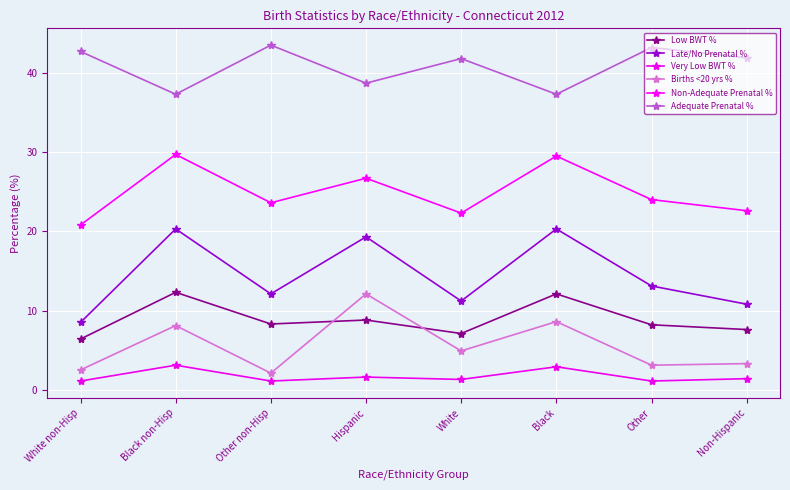

Reading left to right, what are all the values shown in this chart?

Low BWT %: White non-Hisp=6.4	Black non-Hisp=12.3	Other non-Hisp=8.3	Hispanic=8.8	White=7.1	Black=12.1	Other=8.2	Non-Hispanic=7.6
Late/No Prenatal %: White non-Hisp=8.5	Black non-Hisp=20.3	Other non-Hisp=12.1	Hispanic=19.3	White=11.2	Black=20.3	Other=13.1	Non-Hispanic=10.8
Very Low BWT %: White non-Hisp=1.1	Black non-Hisp=3.1	Other non-Hisp=1.1	Hispanic=1.6	White=1.3	Black=2.9	Other=1.1	Non-Hispanic=1.4
Births <20 yrs %: White non-Hisp=2.5	Black non-Hisp=8.1	Other non-Hisp=2.1	Hispanic=12.1	White=4.9	Black=8.6	Other=3.1	Non-Hispanic=3.3
Non-Adequate Prenatal %: White non-Hisp=20.8	Black non-Hisp=29.7	Other non-Hisp=23.6	Hispanic=26.7	White=22.3	Black=29.5	Other=24.0	Non-Hispanic=22.6
Adequate Prenatal %: White non-Hisp=42.7	Black non-Hisp=37.3	Other non-Hisp=43.5	Hispanic=38.7	White=41.8	Black=37.3	Other=43.2	Non-Hispanic=41.9